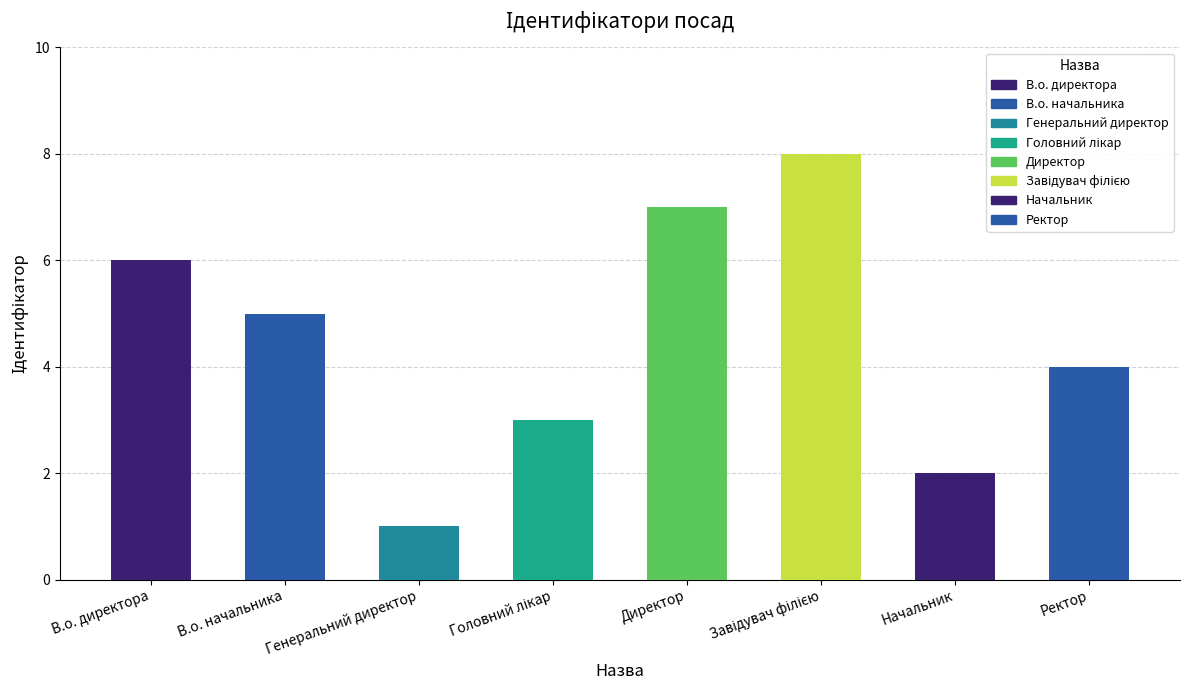

At which category does the chart reach its minimum across all series?

Генеральний директор